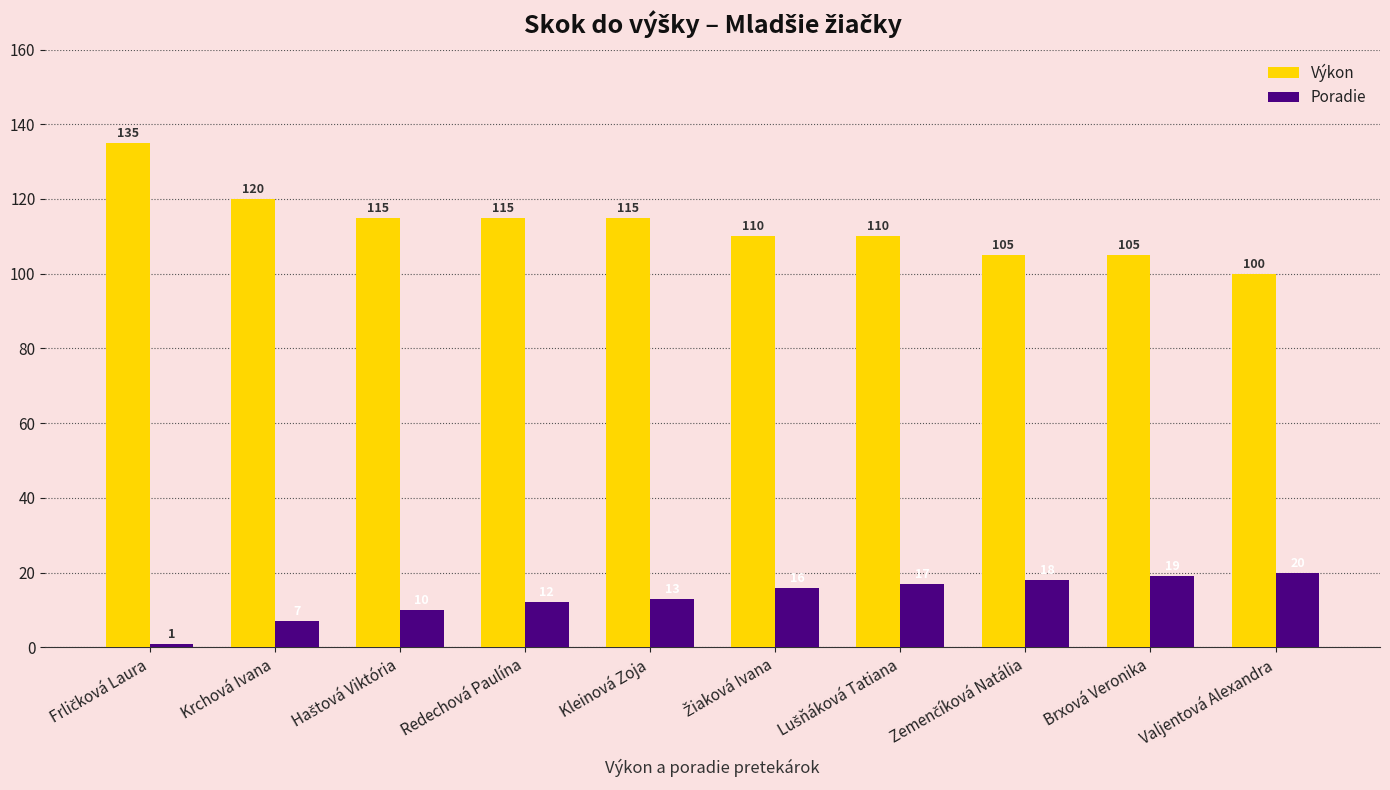

Are the bars grouped side by side (vs. stacked)?

Yes